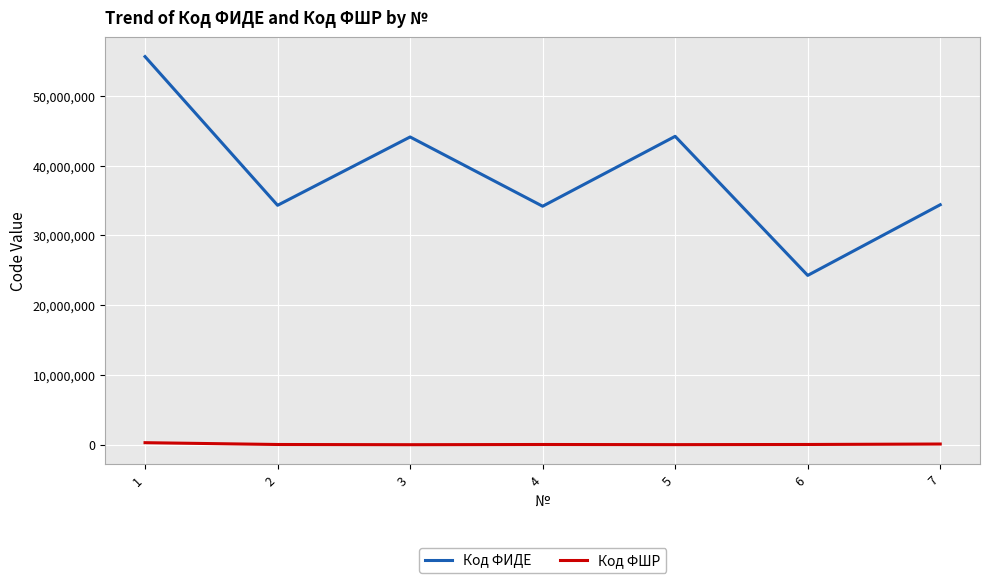

Rank the series by their average value, from lowest to highest.

Код ФШР, Код ФИДЕ